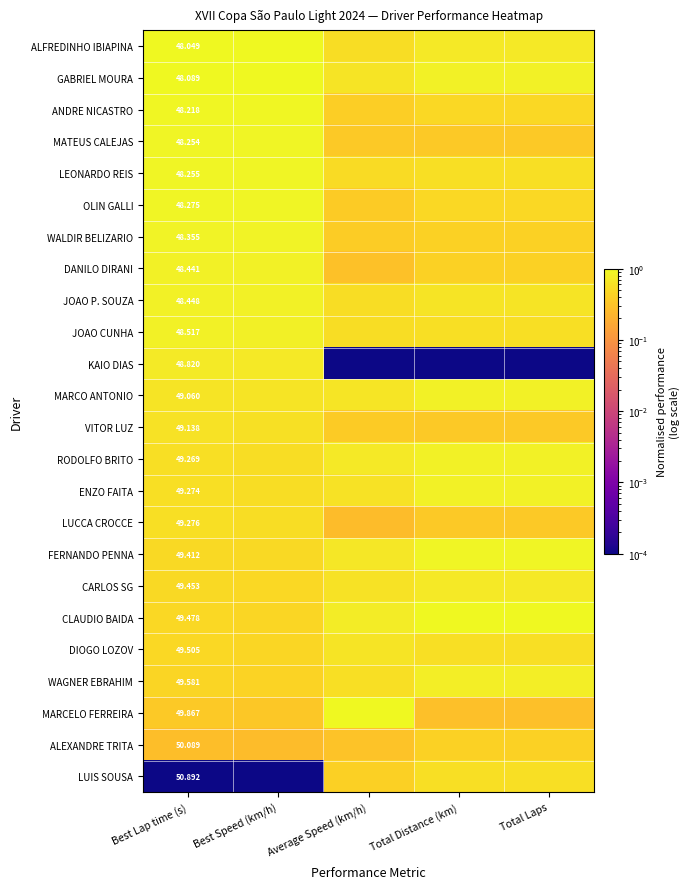

True or false: ALEXANDRE TRITA has a value of 0.3 at Best Speed (km/h).

True